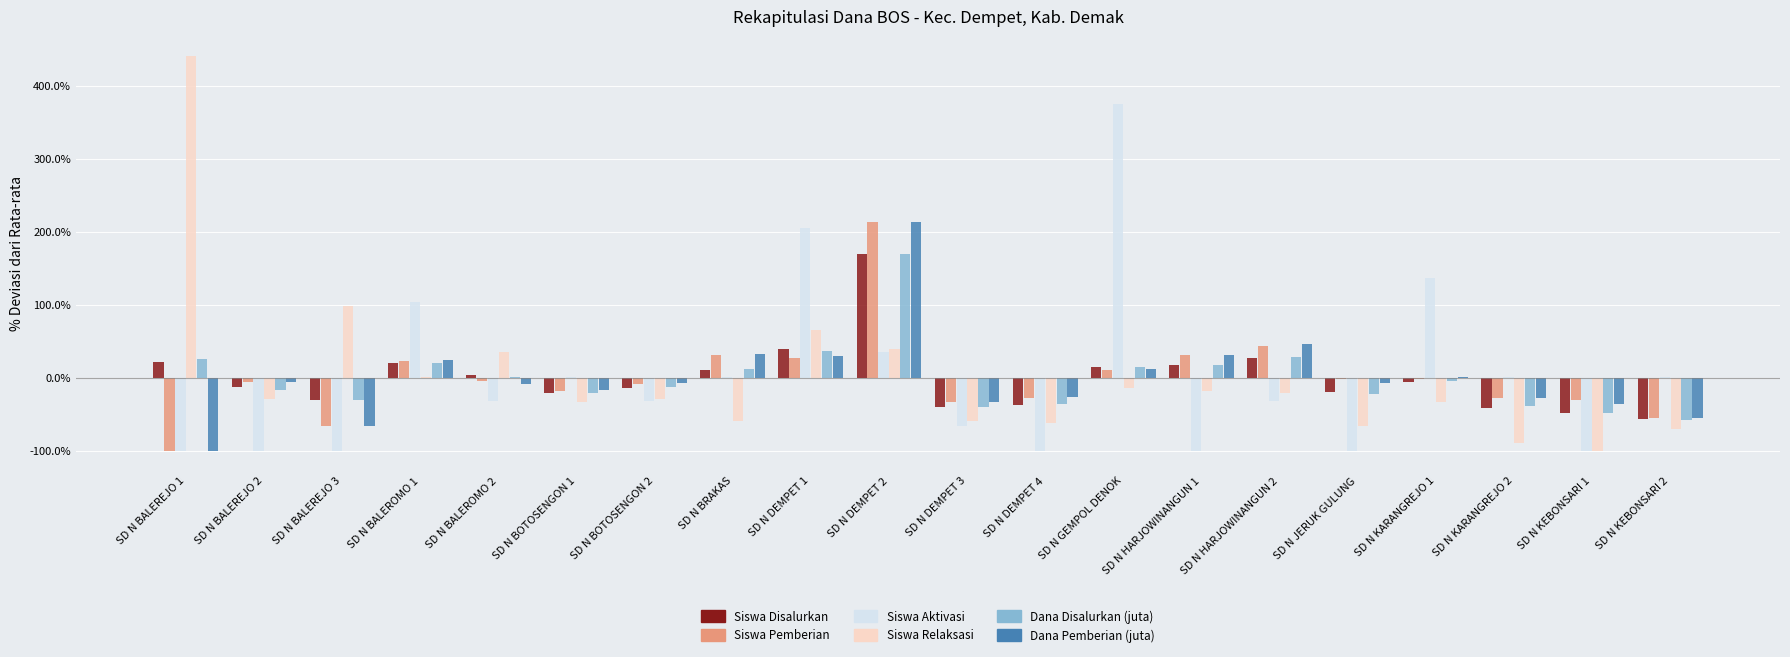

Which series changed the most between SD N KARANGREJO 1 and SD N KARANGREJO 2?

Siswa Aktivasi